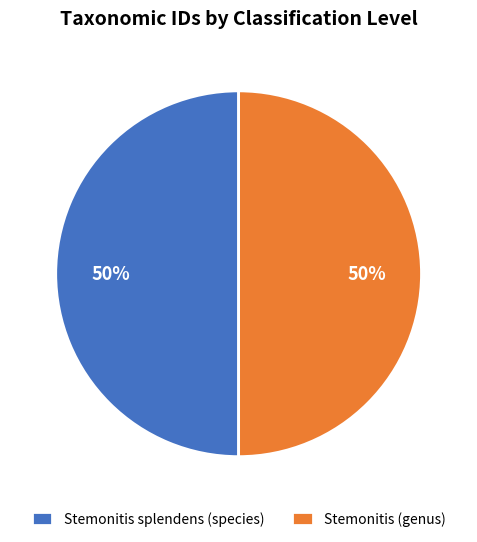

True or false: Stemonitis splendens (species) accounts for 42% of the total.

False